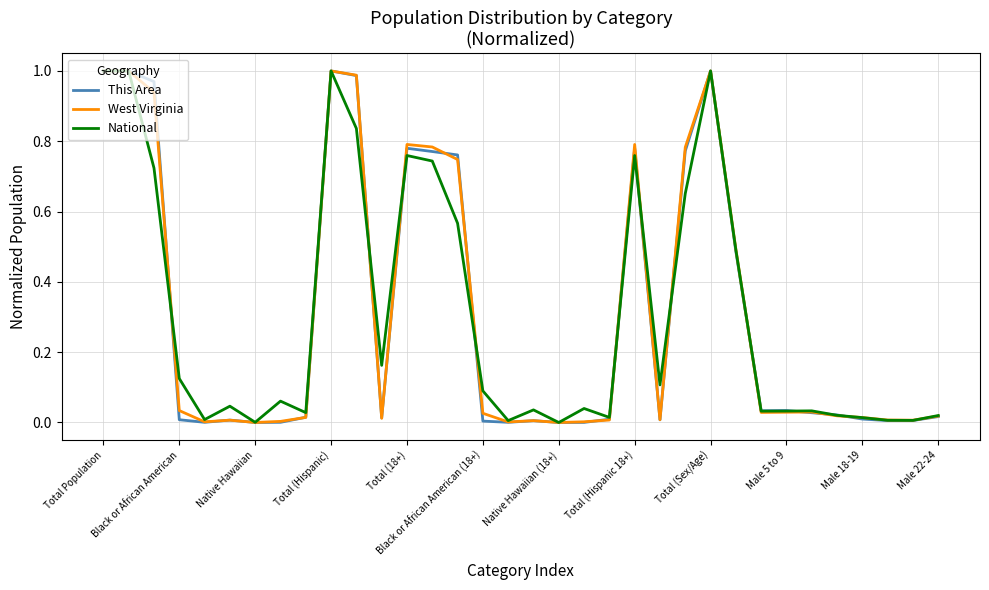

Reading left to right, extract all data points from this chart.

This Area: 1.0	1.0	1.0	0.0	0.0	0.0	0.0	0.0	0.0	1.0	1.0	0.0	0.8	0.8	0.8	0.0	0.0	0.0	0.0	0.0	0.0	0.8	0.0	0.8	1.0	0.5	0.0	0.0	0.0	0.0	0.0	0.0	0.0	0.0
West Virginia: 1.0	1.0	0.9	0.0	0.0	0.0	0.0	0.0	0.0	1.0	1.0	0.0	0.8	0.8	0.7	0.0	0.0	0.0	0.0	0.0	0.0	0.8	0.0	0.8	1.0	0.5	0.0	0.0	0.0	0.0	0.0	0.0	0.0	0.0
National: 1.0	1.0	0.7	0.1	0.0	0.0	0.0	0.1	0.0	1.0	0.8	0.2	0.8	0.7	0.6	0.1	0.0	0.0	0.0	0.0	0.0	0.8	0.1	0.7	1.0	0.5	0.0	0.0	0.0	0.0	0.0	0.0	0.0	0.0